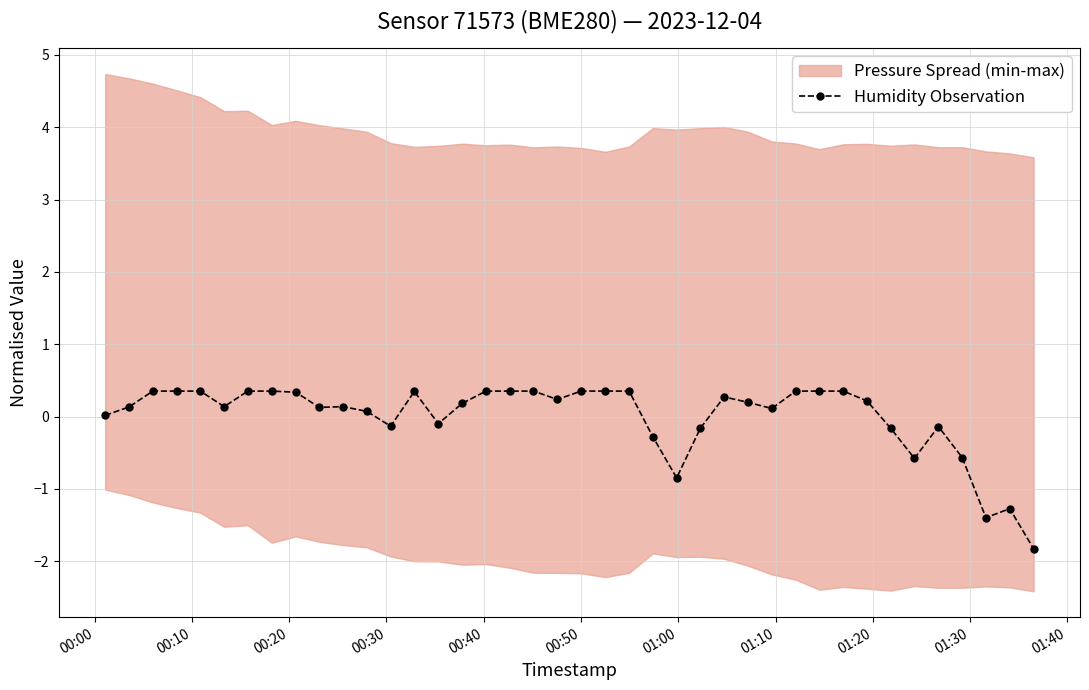

True or false: the data has more than 1 interior local peaks.

True